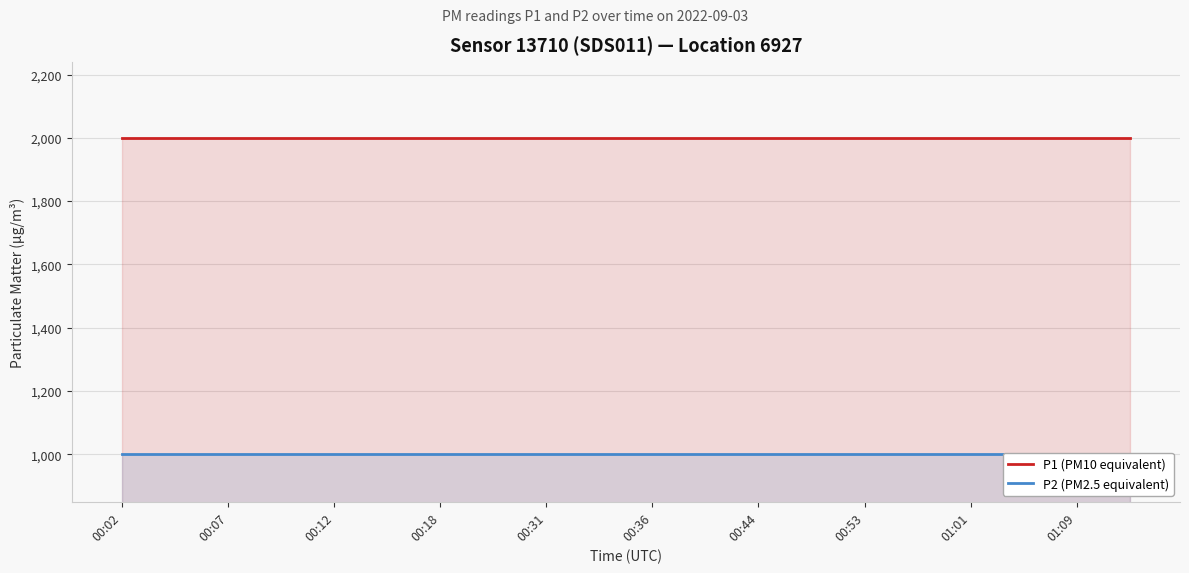

How many lines are shown in the chart?

2